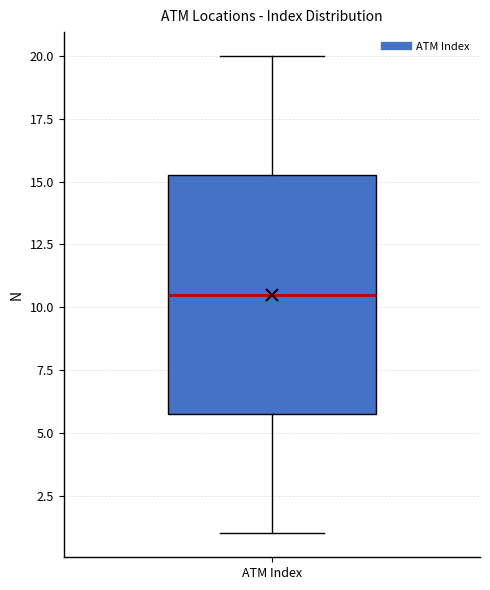

Read this box plot against the y-axis: the position of the median line, the range covered by the box, and the ends of both whiskers. The values are not printed on the chart, so give them approximately, as read against the axis.

median 10.5, box 6.0 to 15.5, whiskers 1.0 to 20.0